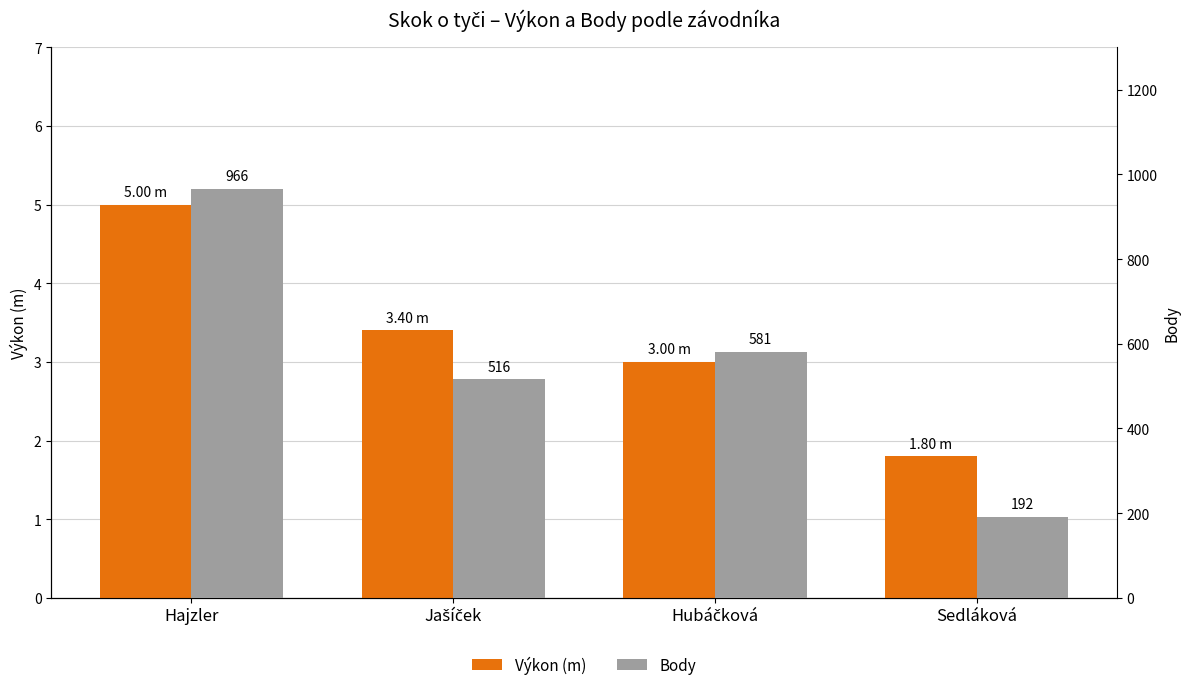

What is the label of the 1st bar from the left?

Hajzler